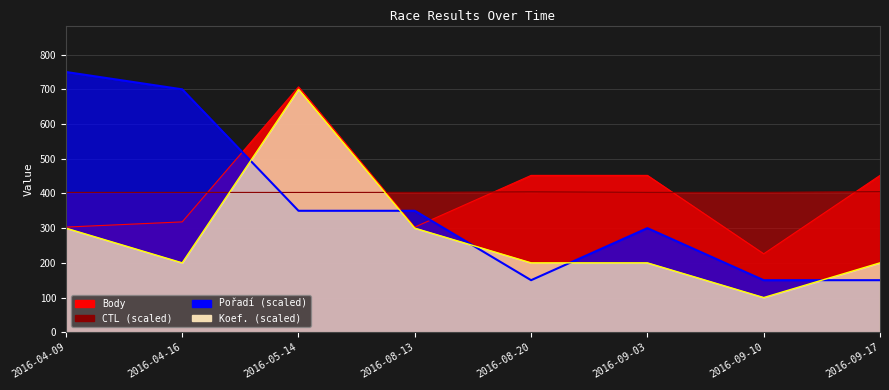

Where is CTL nearest to the value 404?

2016-08-20